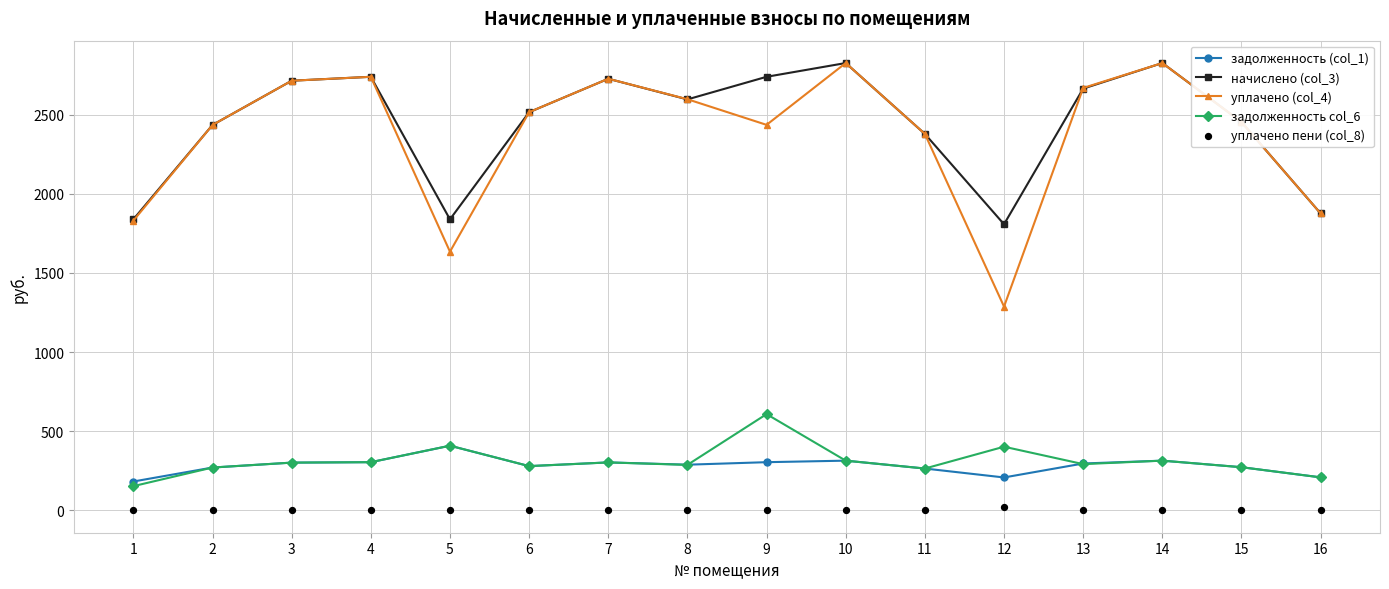

Which series contains the highest Y value?

начислено (col_3)